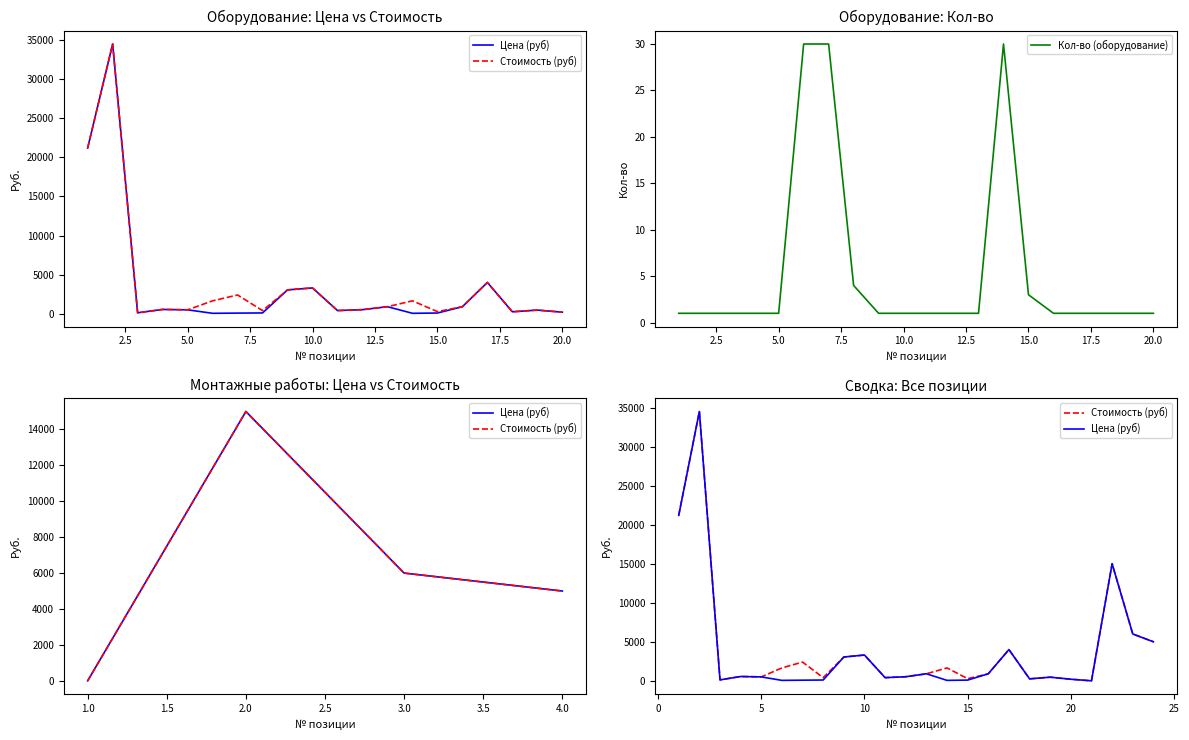

True or false: Цена (руб) and Стоимость (руб) cross at least once.

False